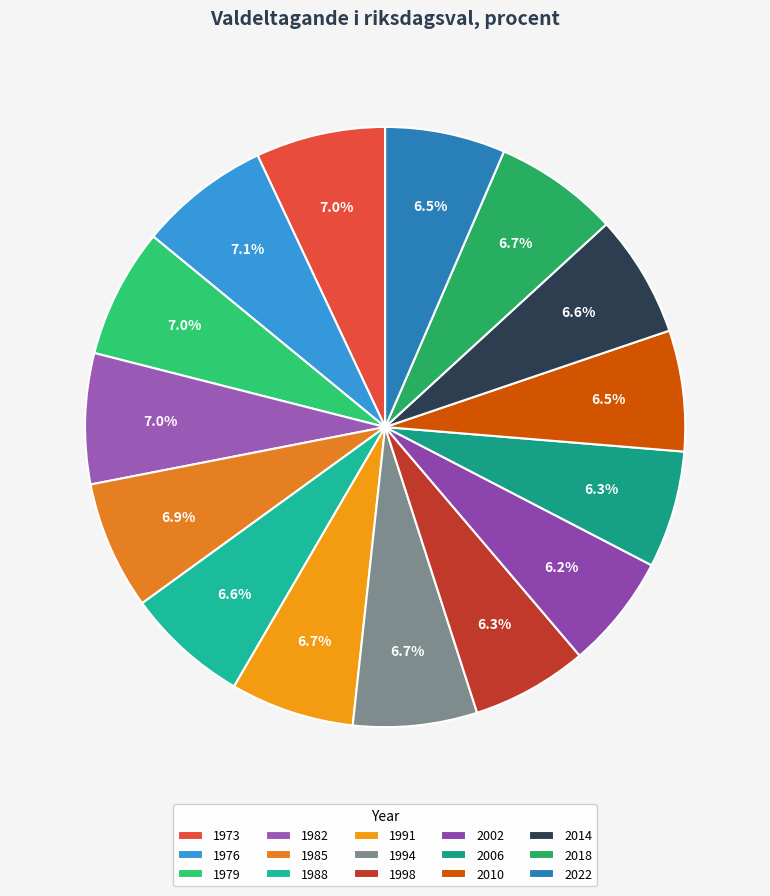

How many slices are in this pie chart?

15